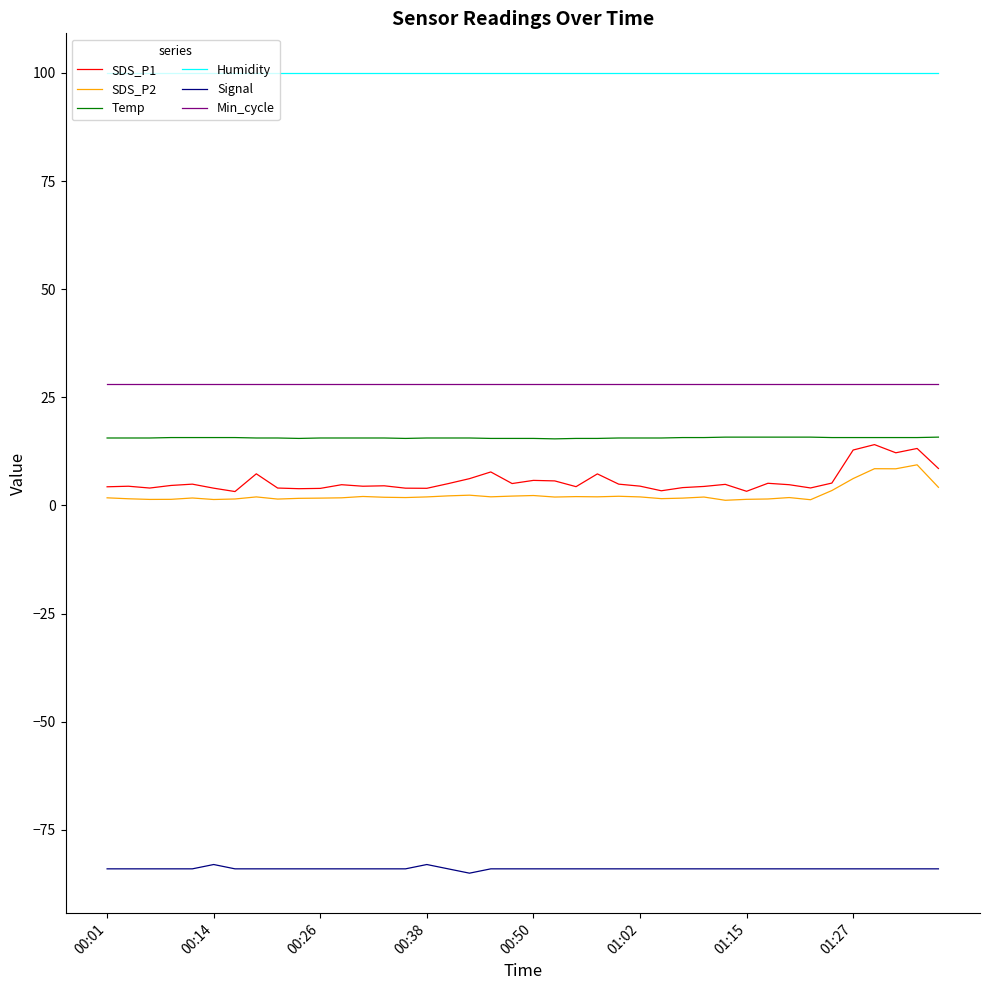

Which series has the largest total across all categories?

Humidity